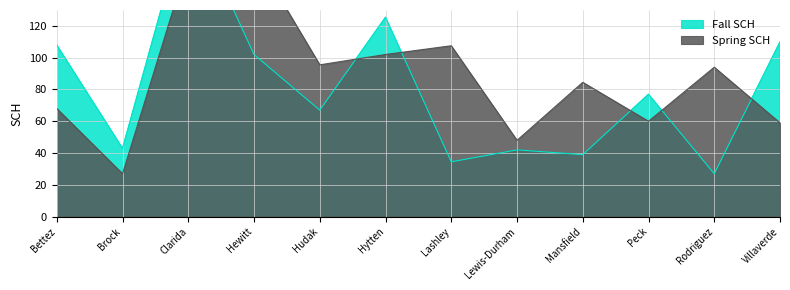

Where is the first local maximum for Fall SCH?

Clarida